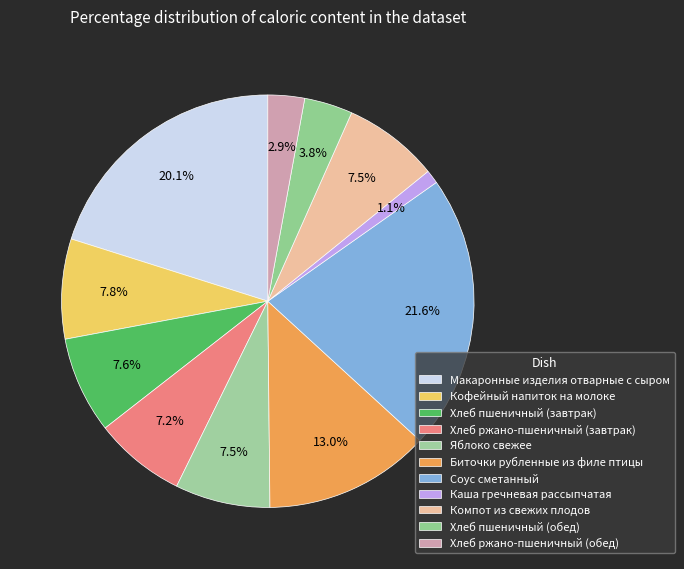

Count the number of slices in the pie.

11